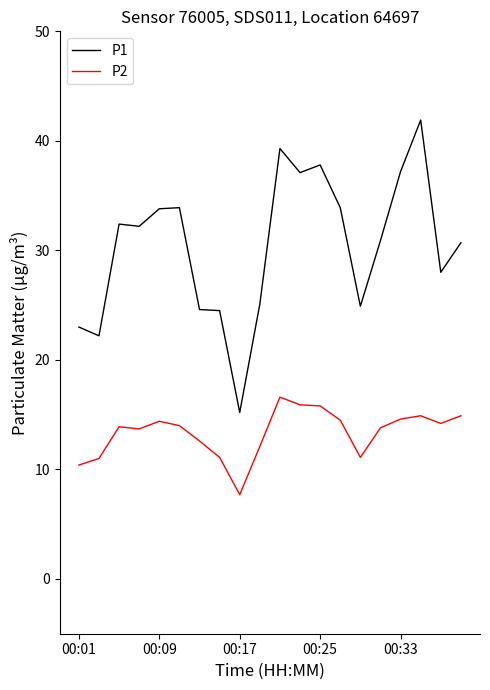

List the series in order of their overall mean, highest first.

P1, P2